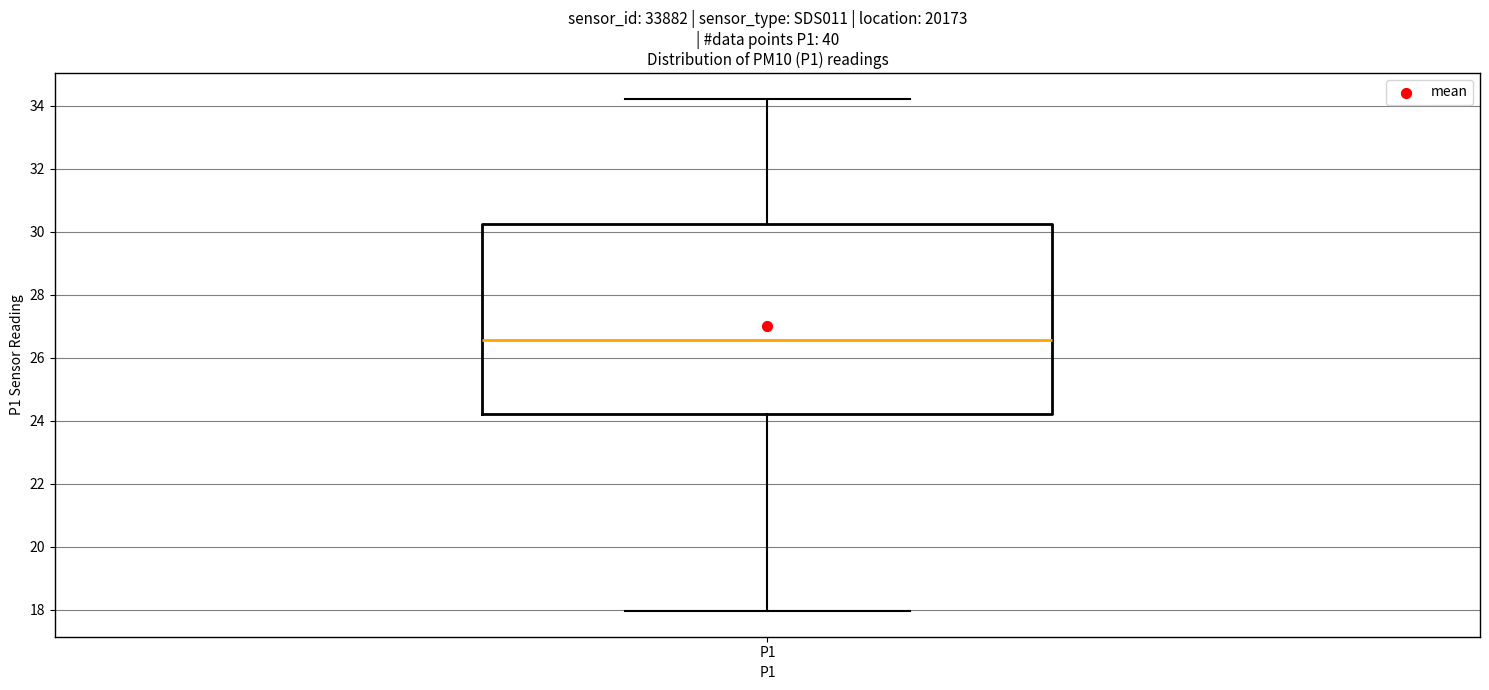

Where does the upper whisker of the box for P1 end on the y-axis? The values are not printed on the chart, so give them approximately, as read against the axis.

34.2